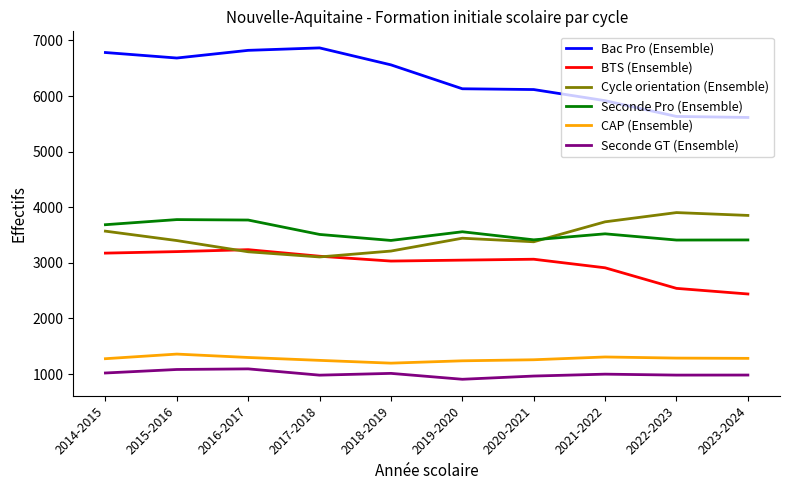

What is the lowest value of the Seconde GT (Ensemble) series?

906